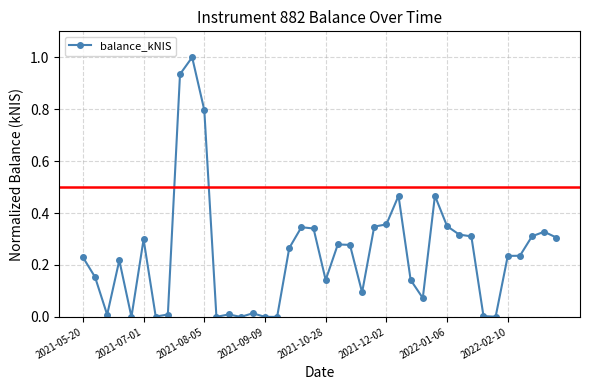

What is the maximum value shown in the chart?

1.0